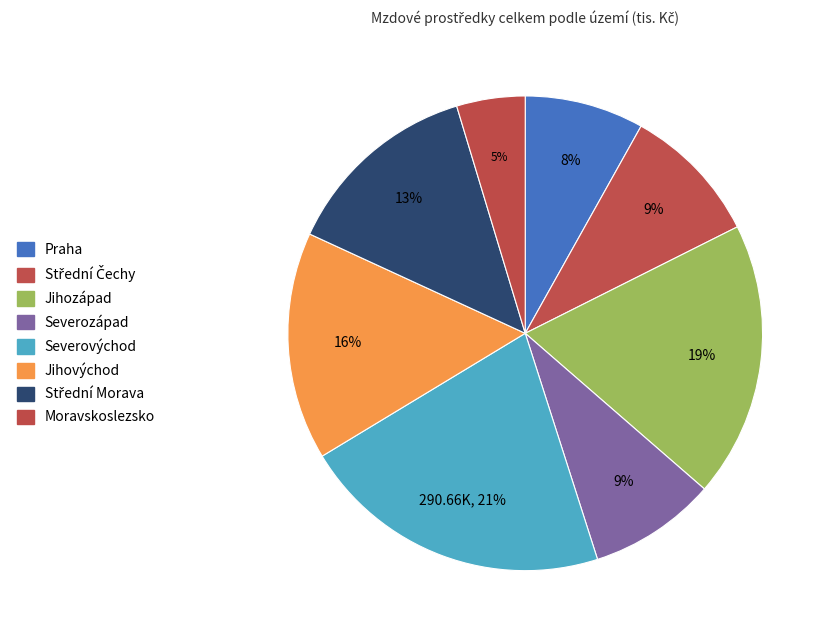

Approximately how many times larger is the value at Střední Čechy compared to Praha?

1.2